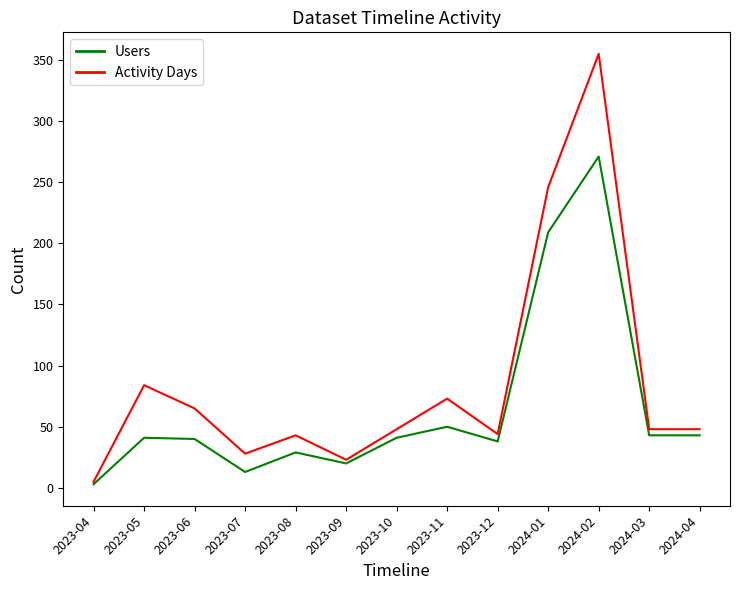

At which category is the sum across all series the highest?

2024-02